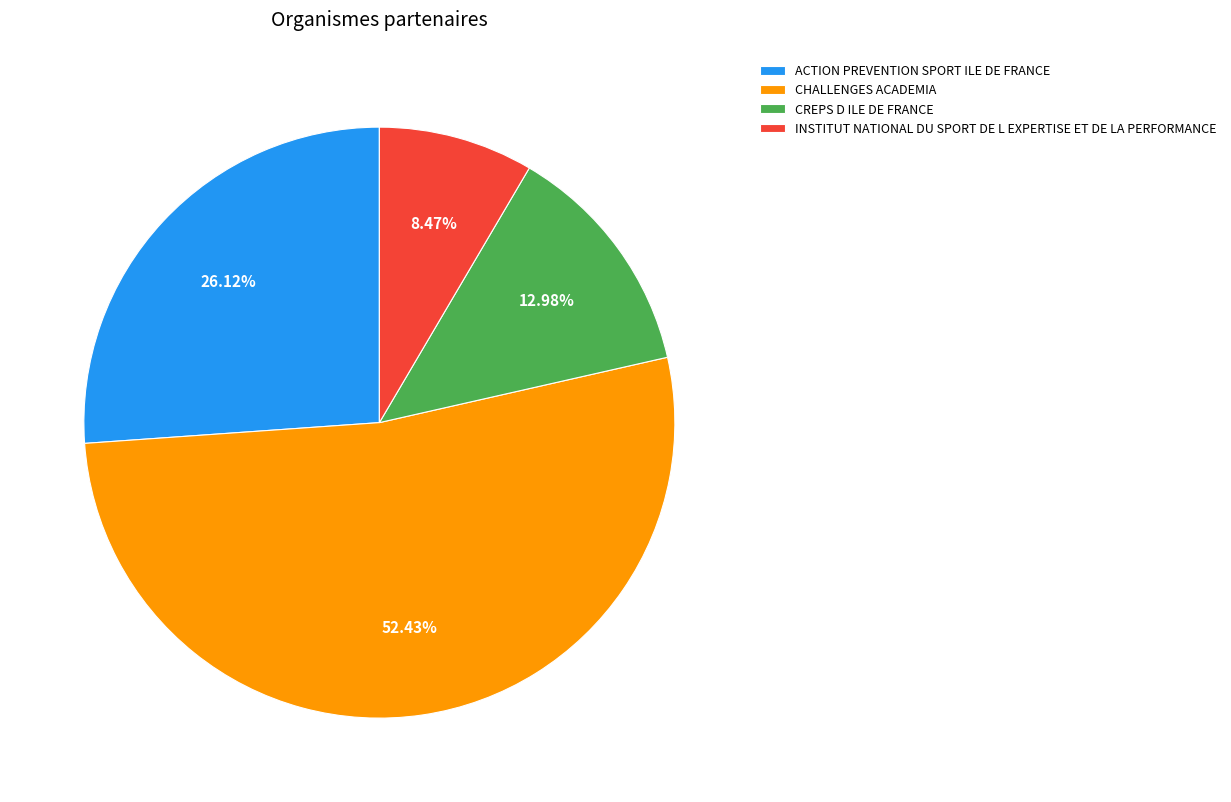

Rank the categories by value from highest to lowest.

CHALLENGES ACADEMIA, ACTION PREVENTION SPORT ILE DE FRANCE, CREPS D ILE DE FRANCE, INSTITUT NATIONAL DU SPORT DE L EXPERTISE ET DE LA PERFORMANCE